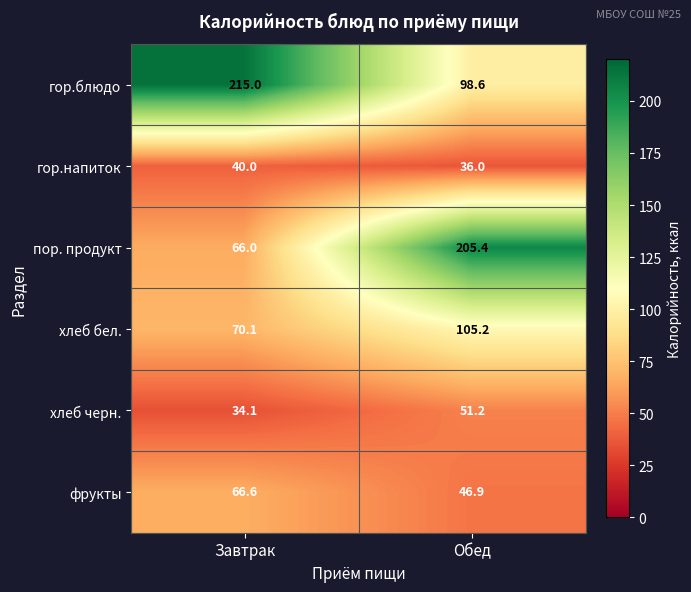

At Завтрак, list the series in order from largest to smallest.

гор.блюдо, хлеб бел., фрукты, пор. продукт, гор.напиток, хлеб черн.